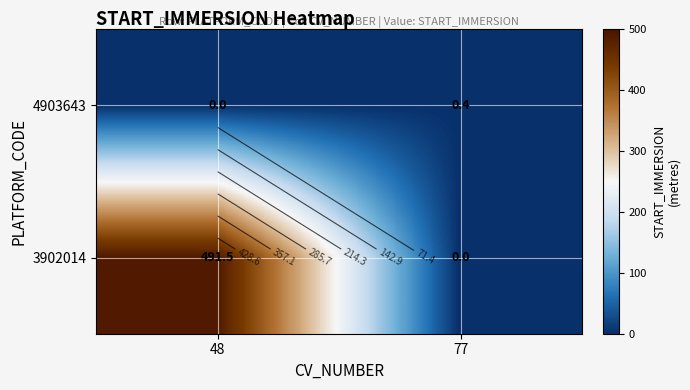

Rank the series at 77 from lowest to highest value.

3902014, 4903643